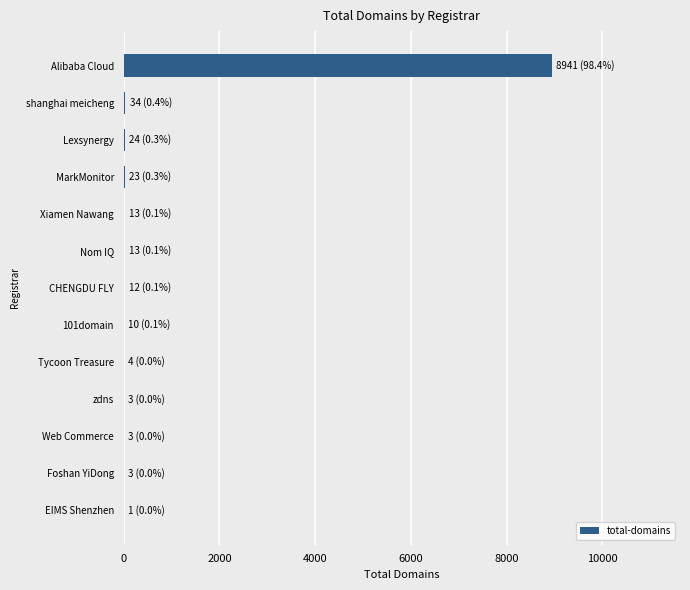

How many series are shown in this chart?

1